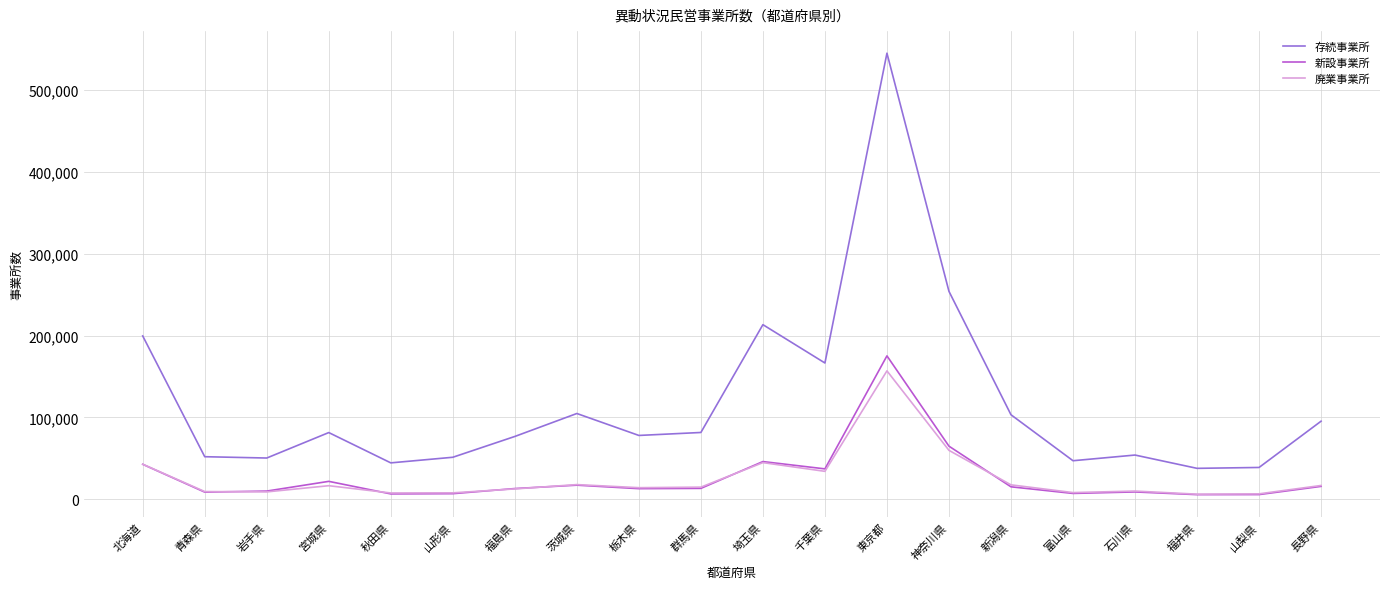

What is the total value across all series at 新潟県?

136290